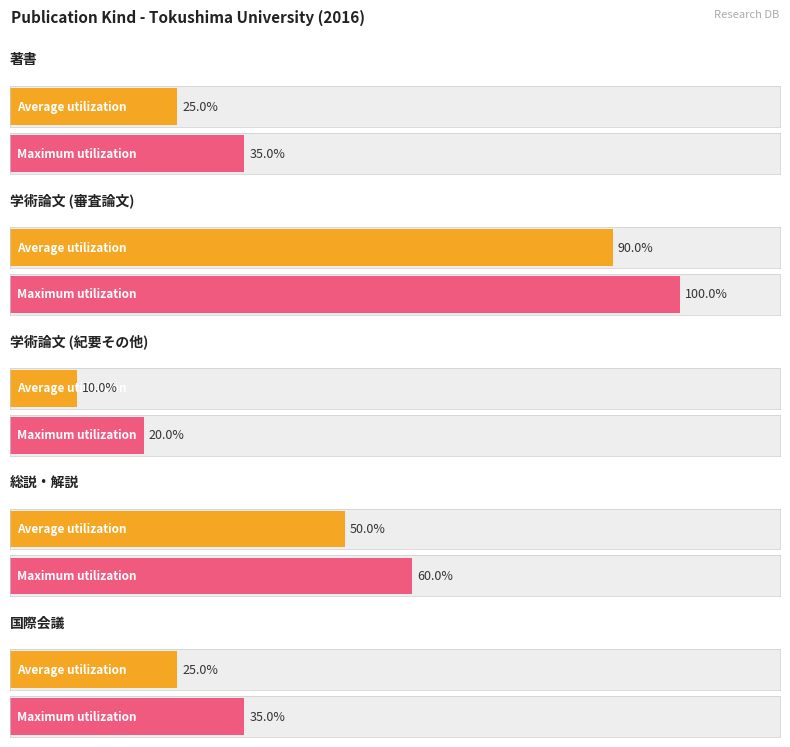

Does the chart contain stacked bars?

No